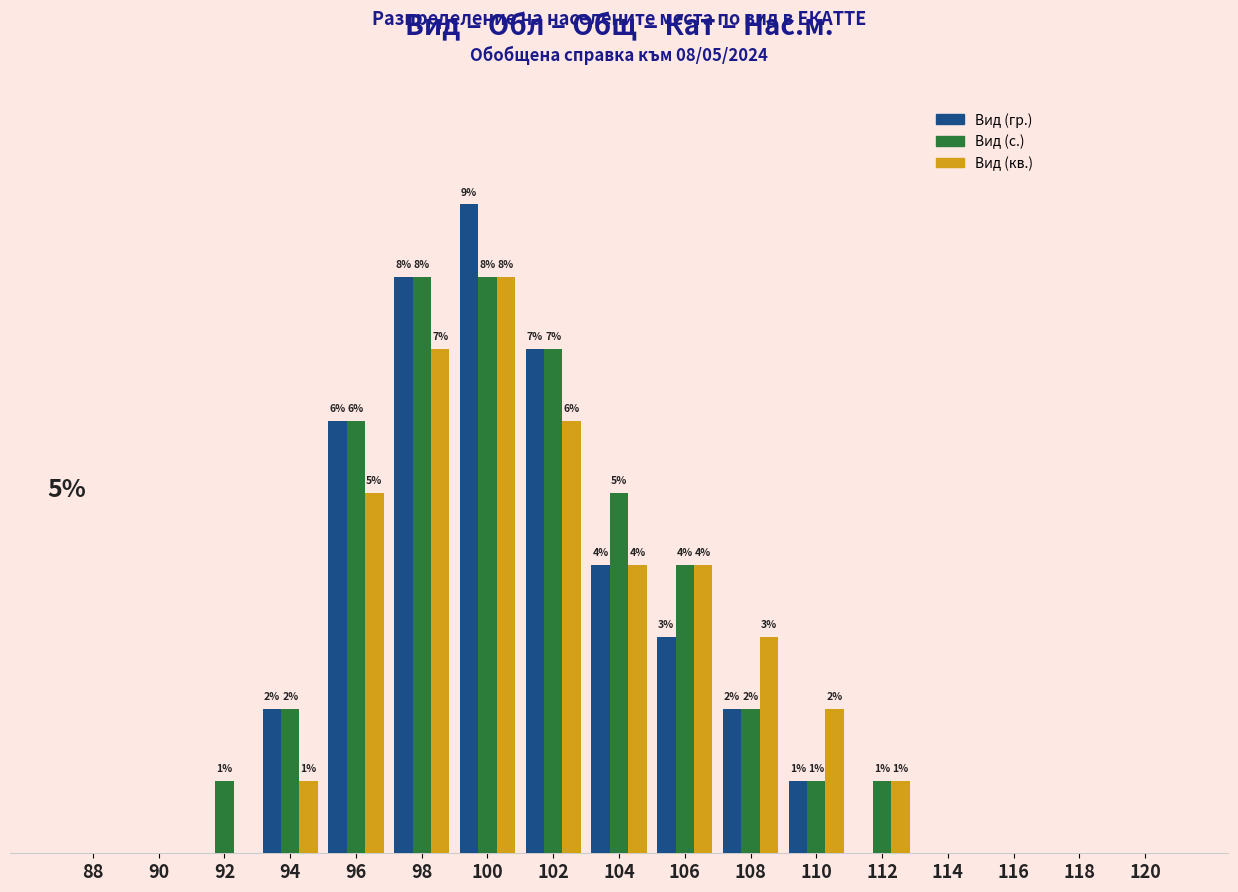

Does the chart contain stacked bars?

No